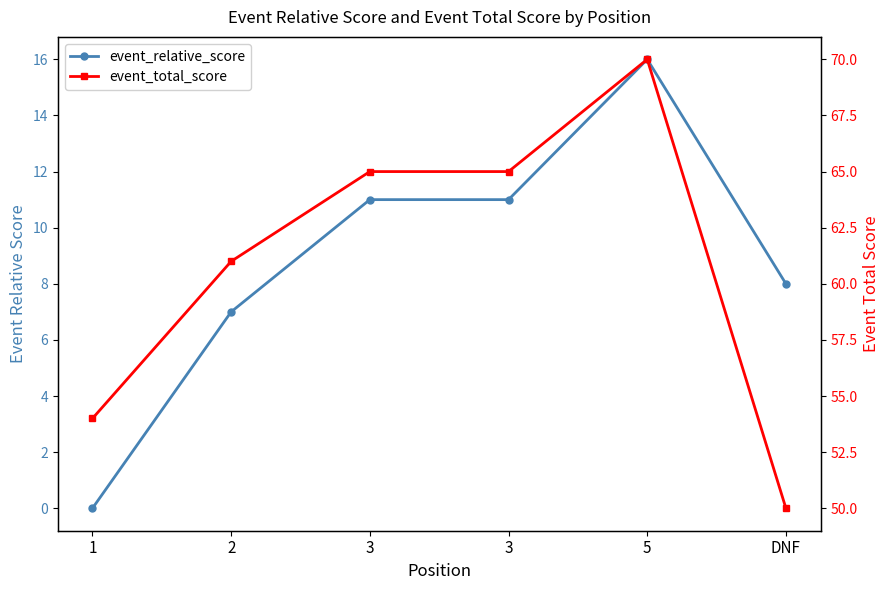

List the labels in order of event_total_score value, largest first.

5, 3, 3, 2, 1, DNF